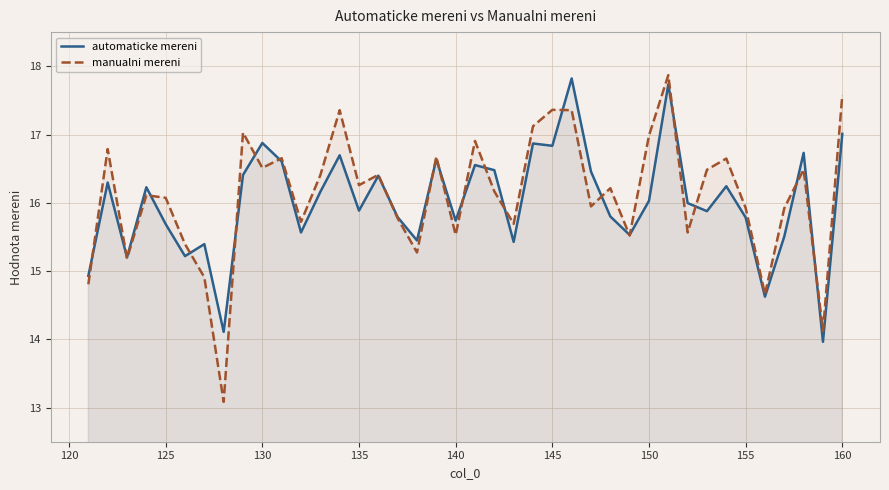

Is it true that automaticke mereni equals 23.7 at 130?

False